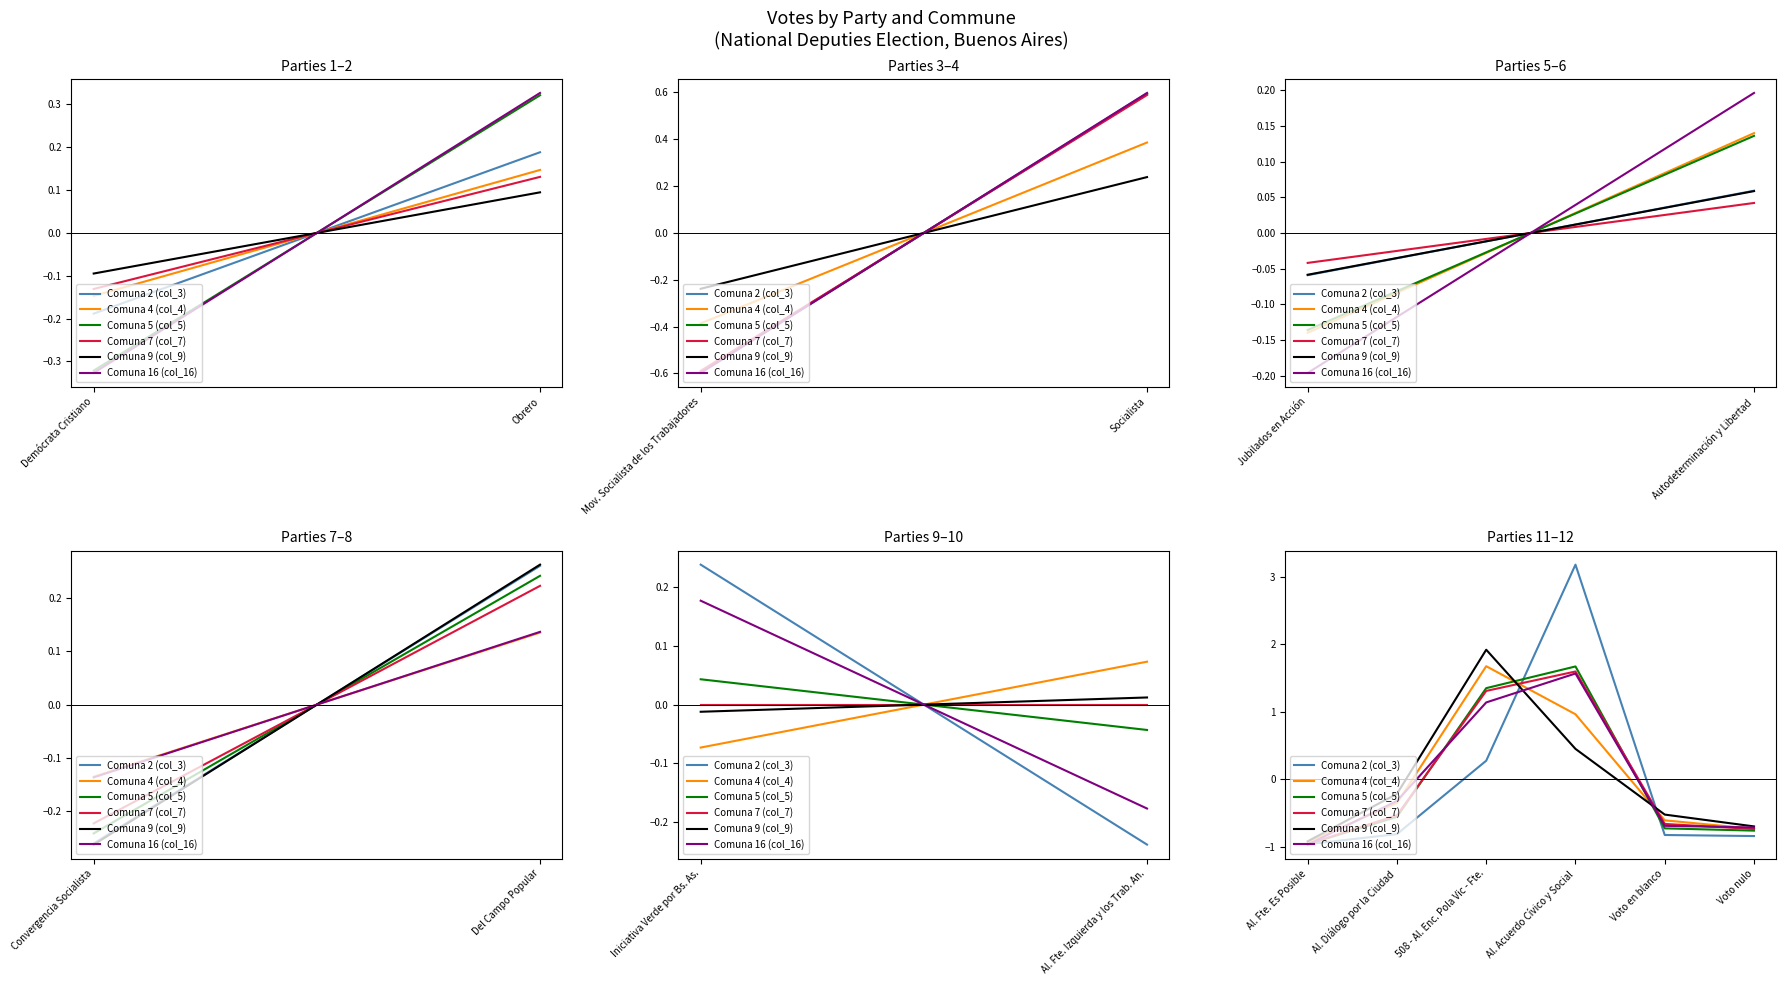

What position from the right is Al. Fte. Es Posible?

6